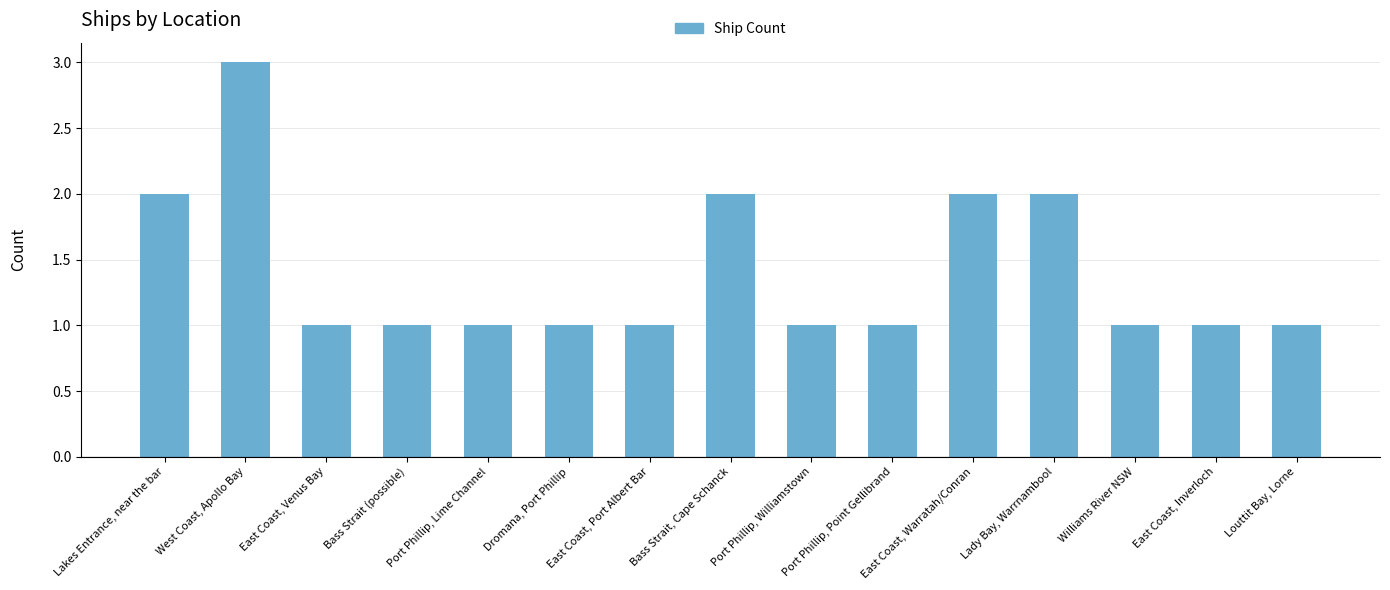

What position from the right is East Coast, Port Albert Bar?

9